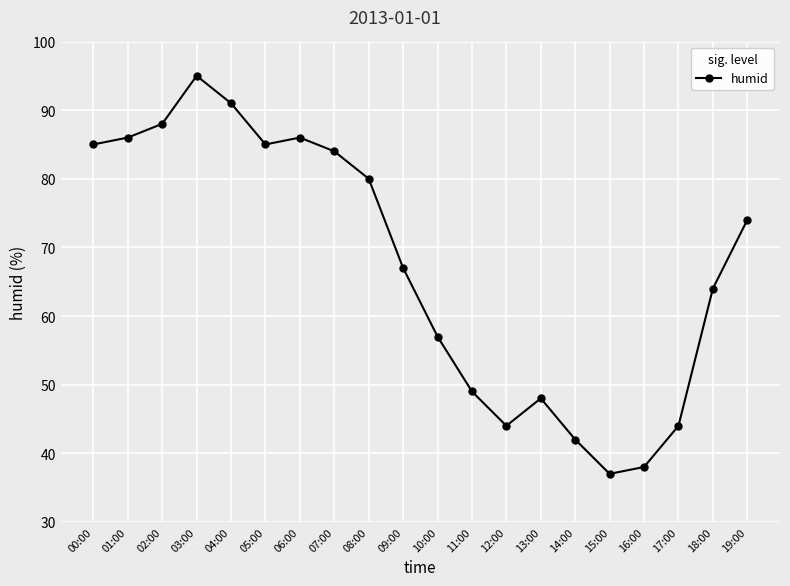

Does the chart display data point markers on the line(s)?

Yes